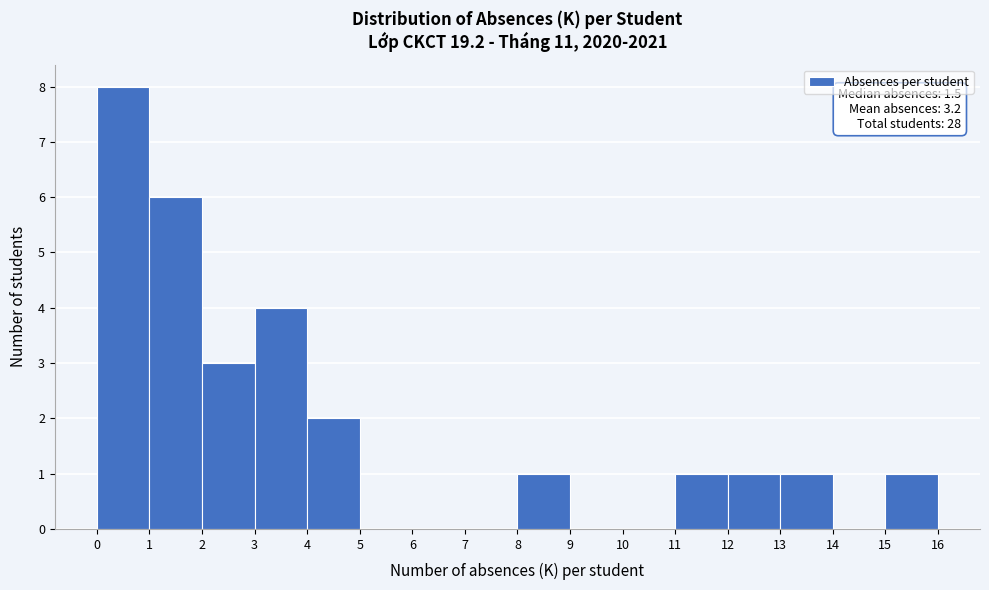

Which range on the x-axis has the tallest bar?

0 to 1